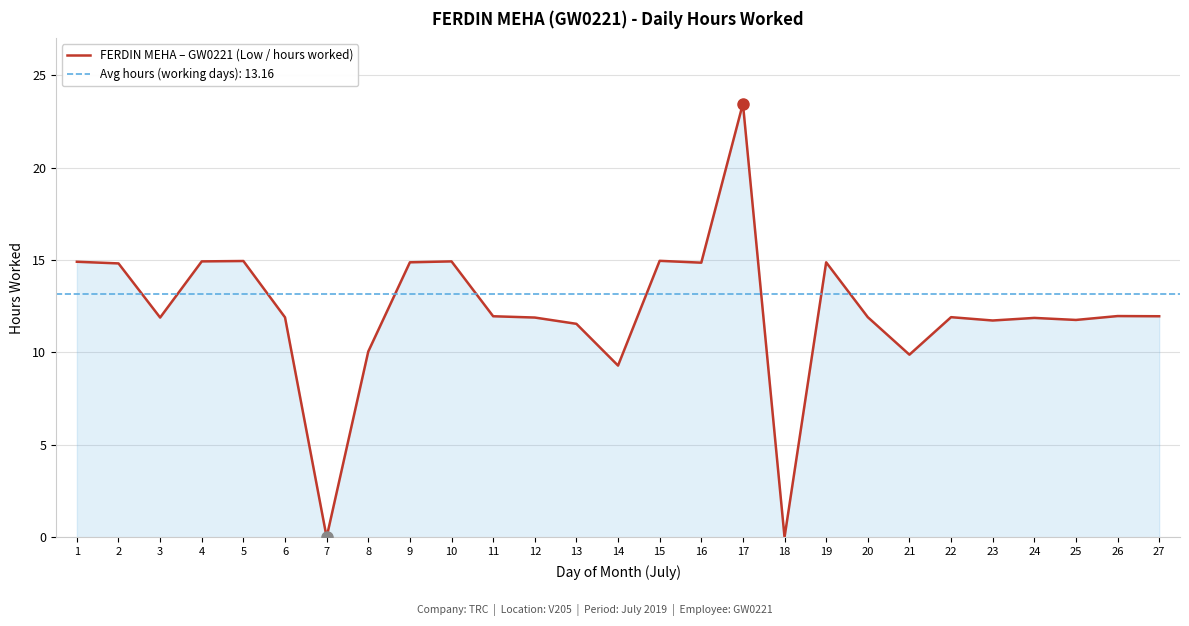

Reading left to right, list all the values displayed in this chart.

1=14.9	2=14.8	3=11.9	4=14.9	5=14.9	6=11.9	7=0.0	8=10.1	9=14.9	10=14.9	11=12.0	12=11.9	13=11.6	14=9.3	15=15.0	16=14.9	17=23.5	18=0.0	19=14.9	20=11.9	21=9.9	22=11.9	23=11.7	24=11.9	25=11.8	26=12.0	27=12.0